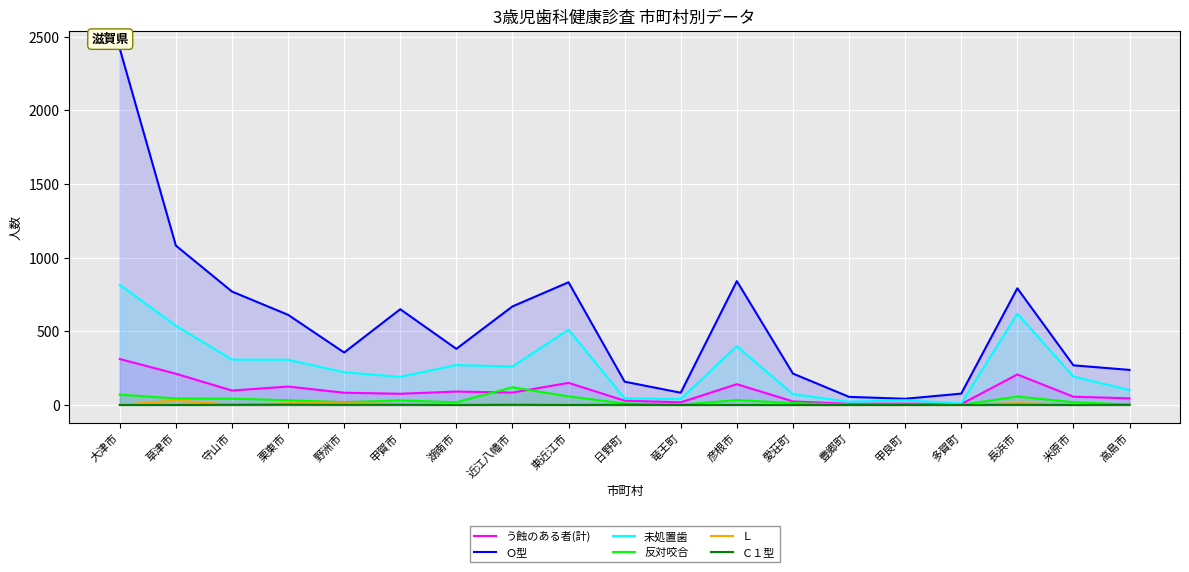

Which has a higher value, 野洲市 or 近江八幡市?

近江八幡市